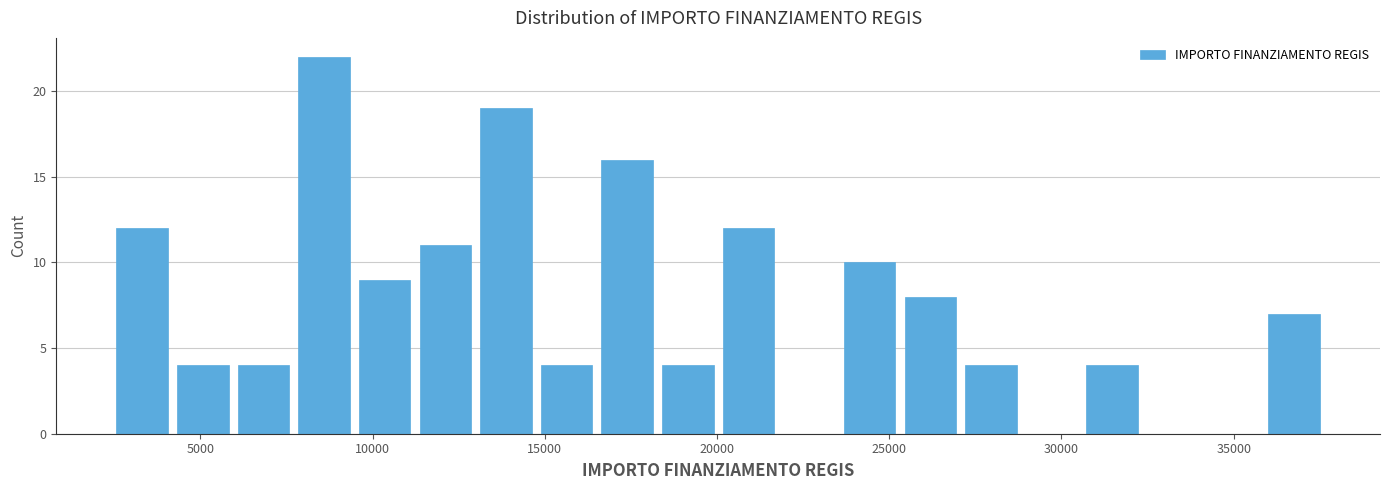

Around what value on the x-axis is the tallest bar? Give the approximate position of its centre, as read against the axis.

8500